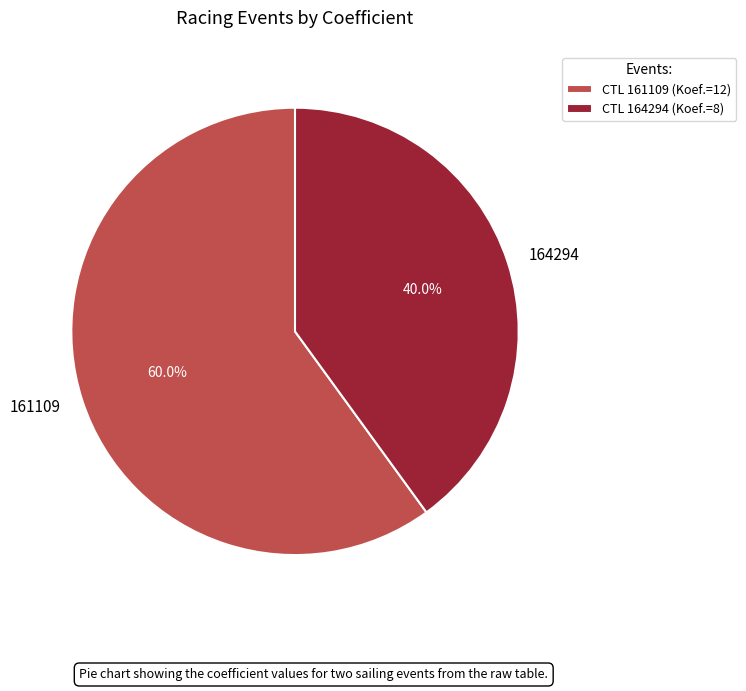

Which slice is the smallest?

164294